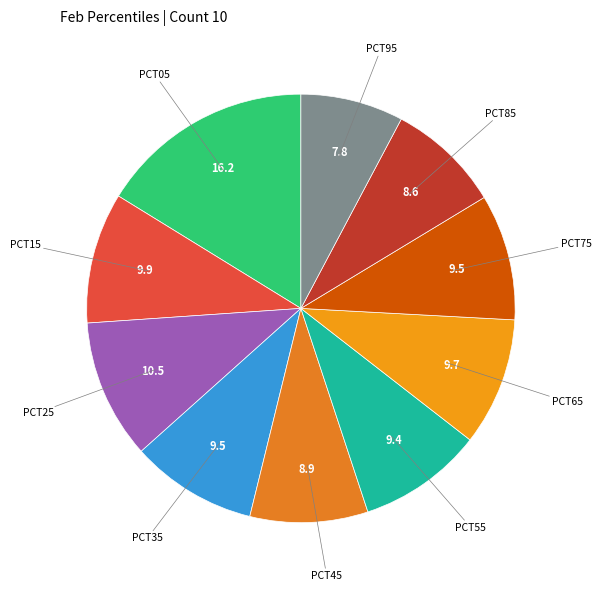

Is there any slice that represents more than half of the pie?

No